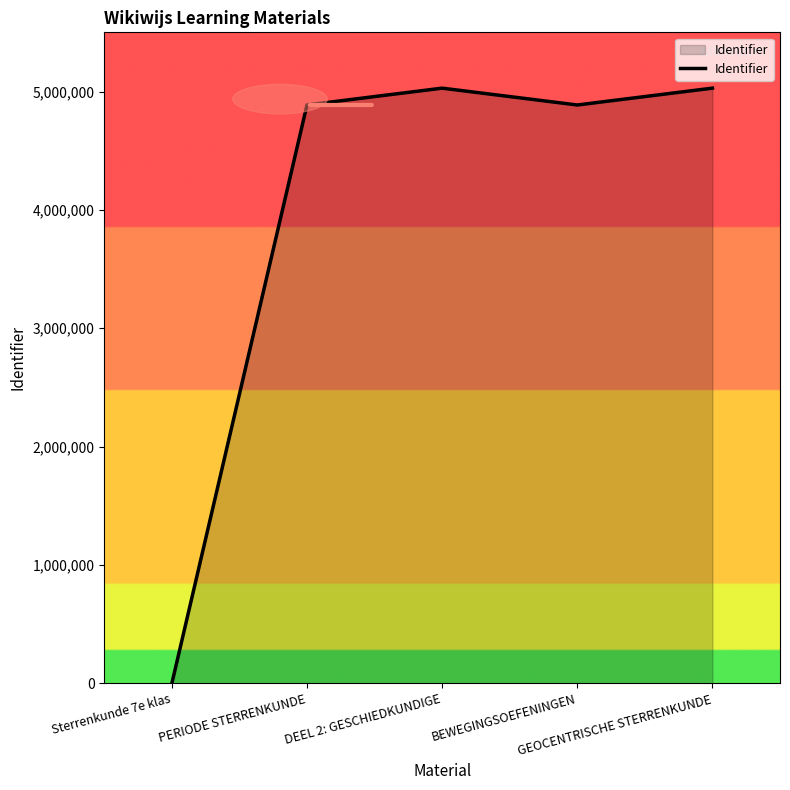

The chart shows a value of 1738220 at DEEL 2: GESCHIEDKUNDIGE. True or false?

False